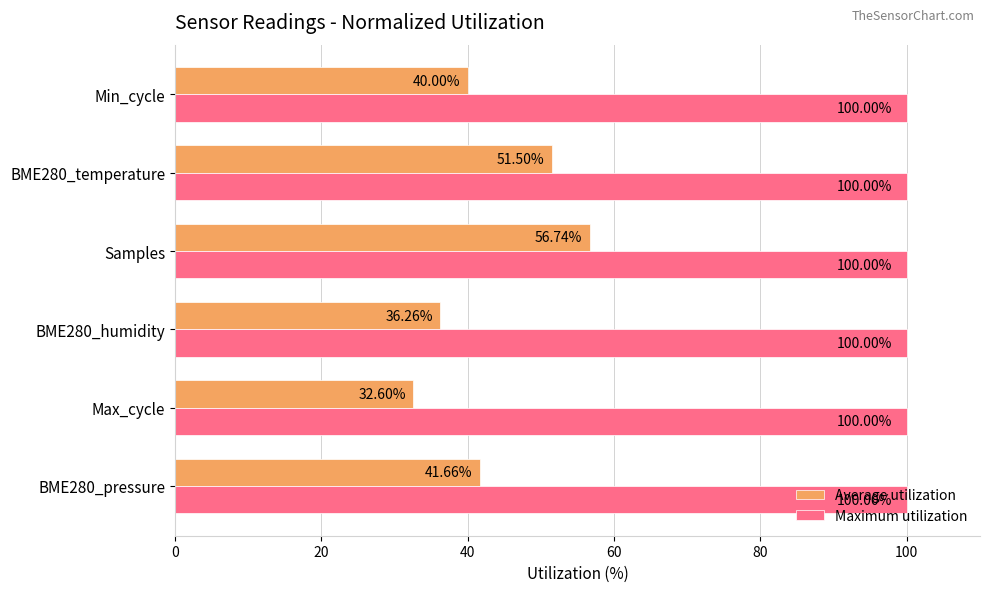

What is the difference between the Average utilization values at BME280_temperature and Samples?

5.2